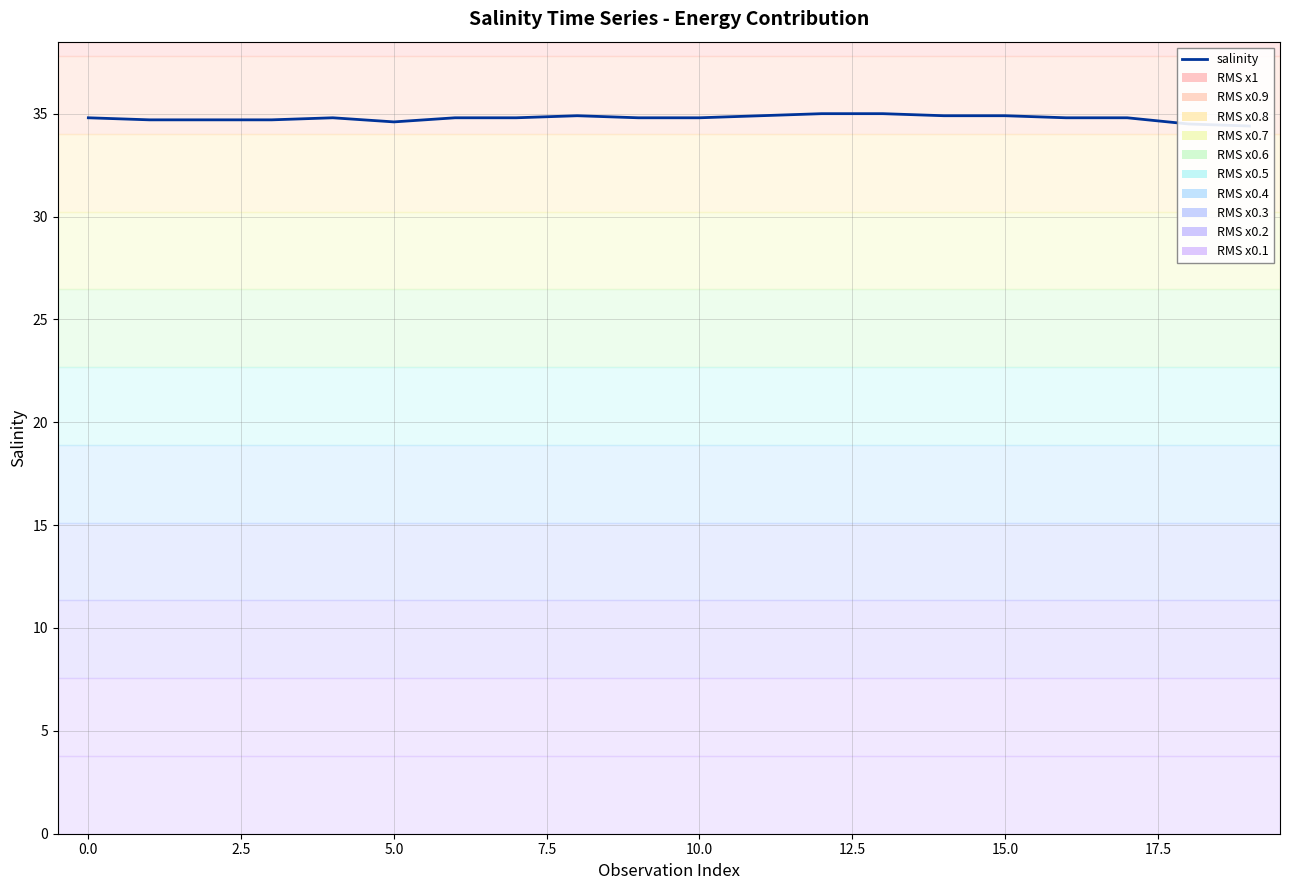

What is the difference between the maximum and minimum values?

0.6